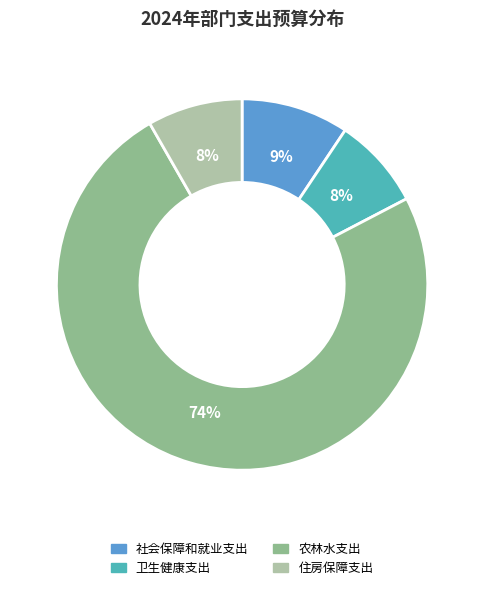

Is there any slice that represents more than half of the pie?

Yes